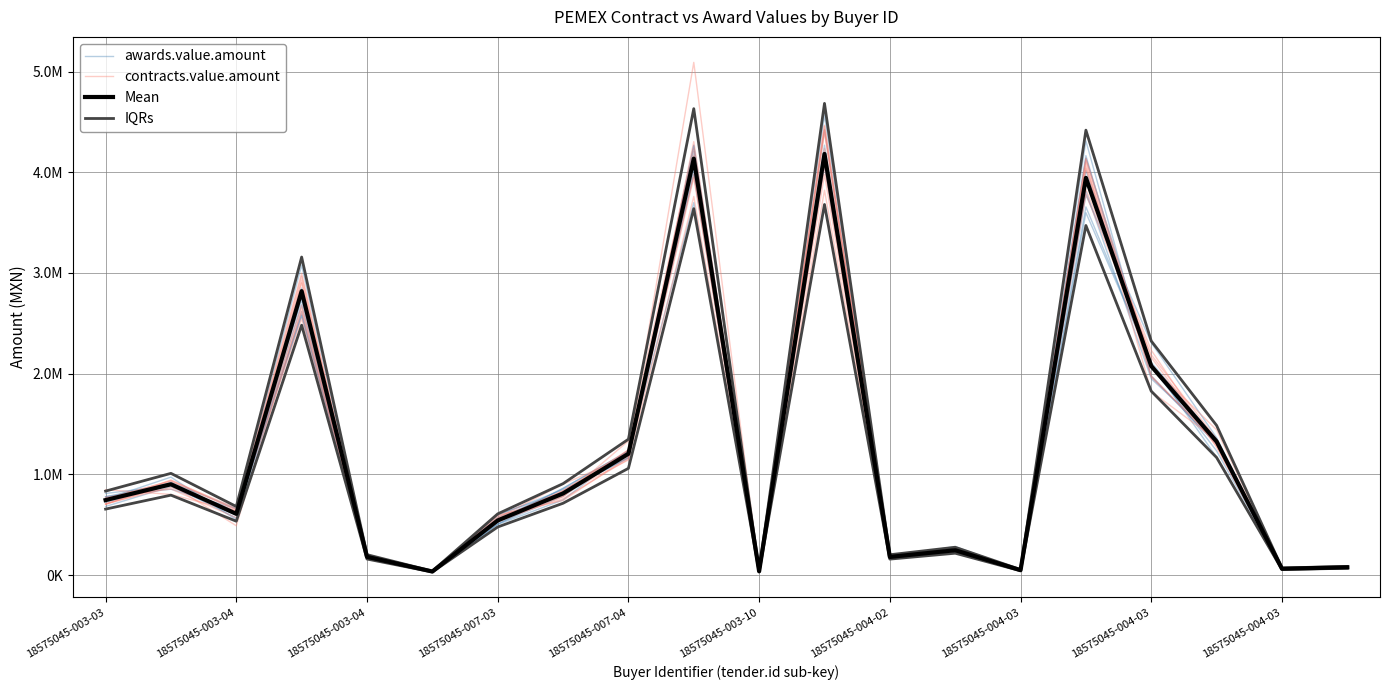

The value of awards.value.amount at 18575045-004-03 is 1949154.0. True or false?

True